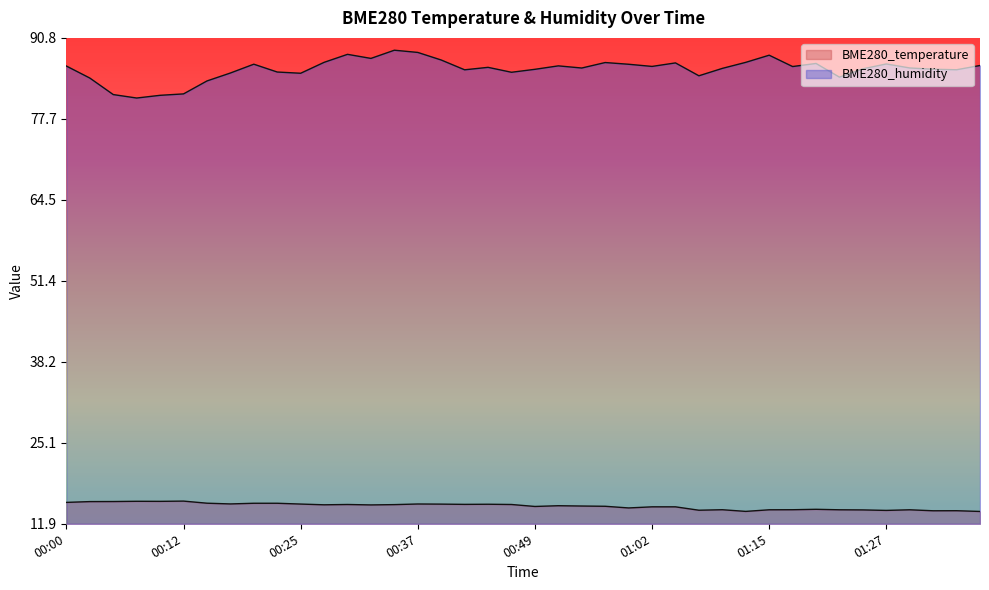

Is it true that BME280_temperature equals 14.1 at 01:27?

True